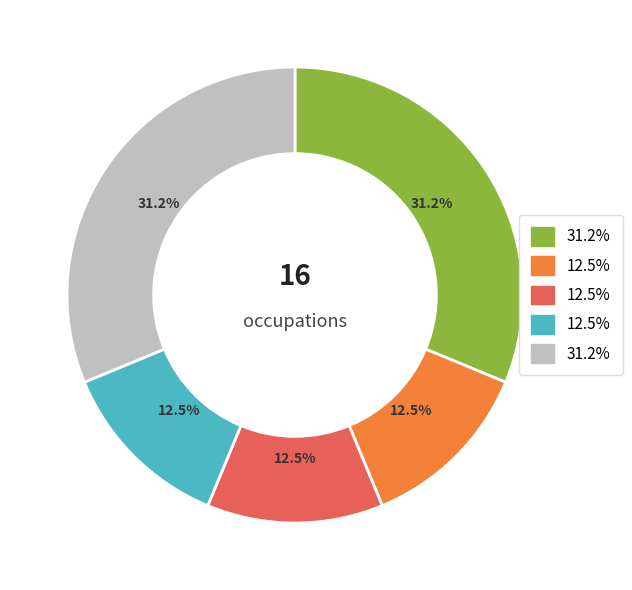

Is there any slice that represents more than half of the pie?

No